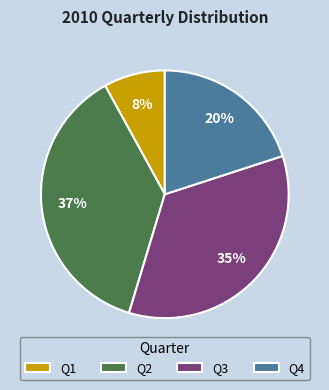

What is the ratio of the value at Q4 to the value at Q3?

0.6